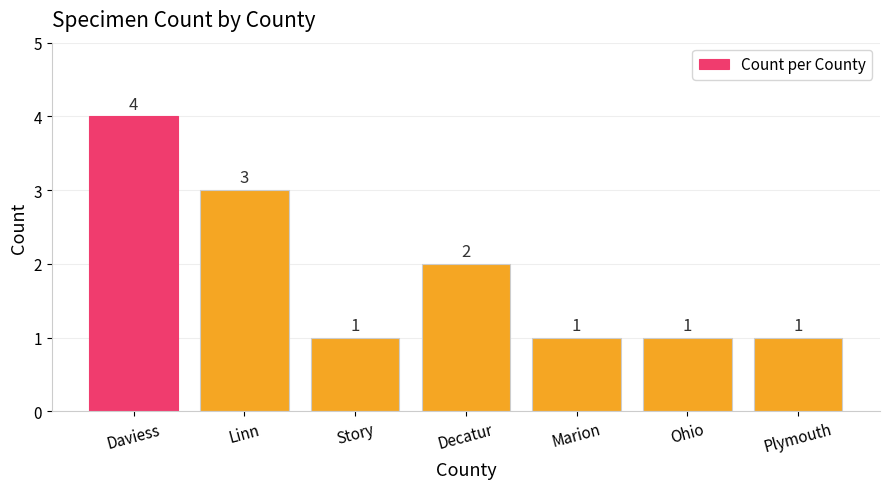

The value at Linn is 3. True or false?

True